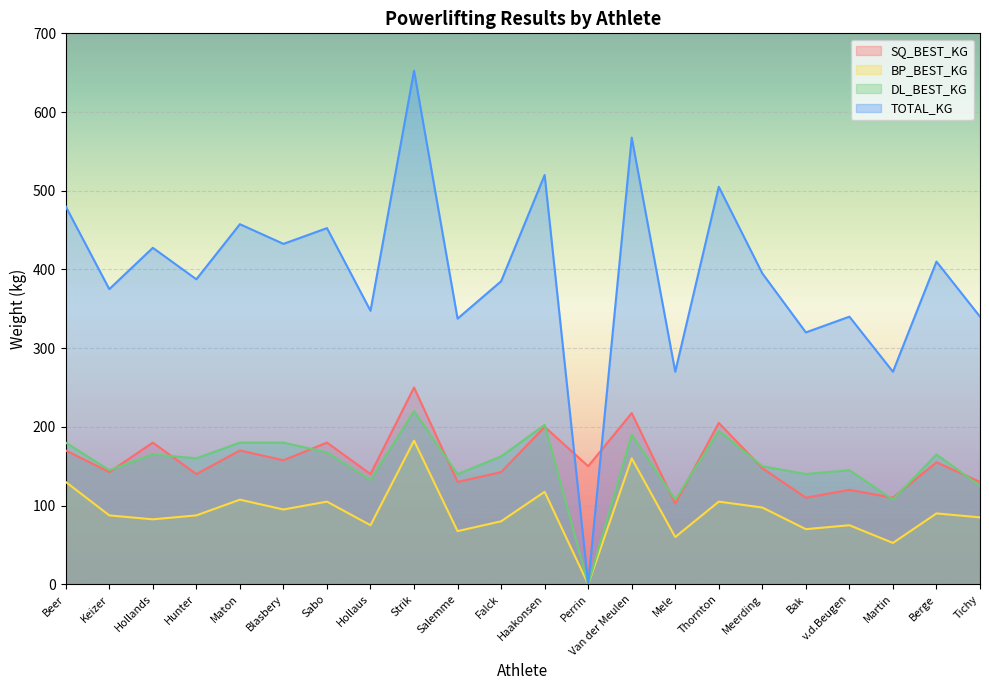

What is the average value of the BP_BEST_KG series?

91.5